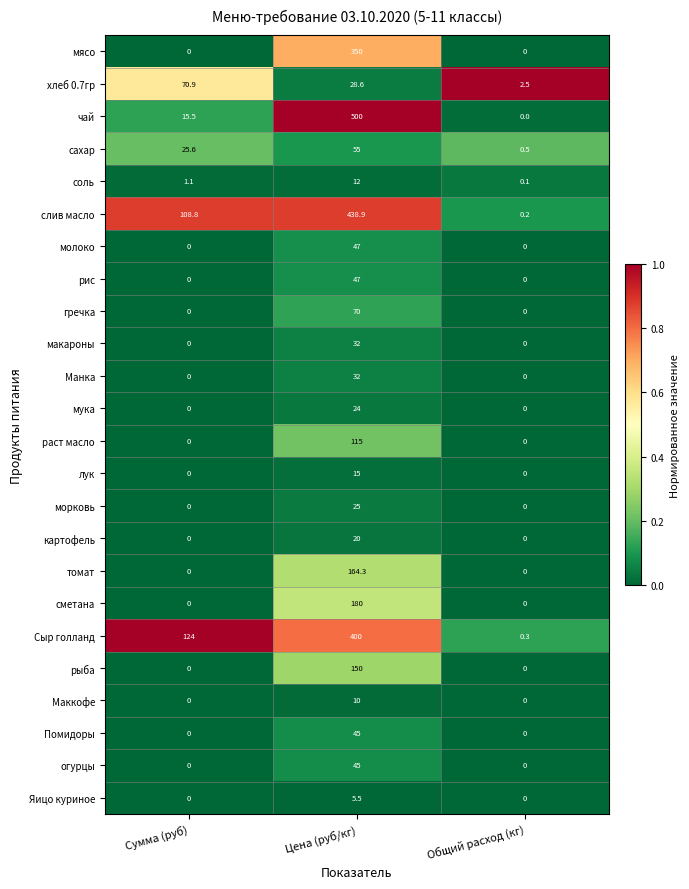

The лук series shows -5.6 at Сумма (руб). True or false?

False